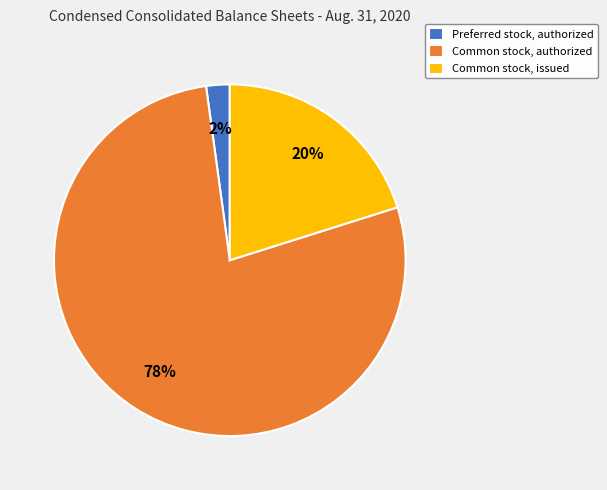

Rank the categories by value from highest to lowest.

Common stock, authorized, Common stock, issued, Preferred stock, authorized